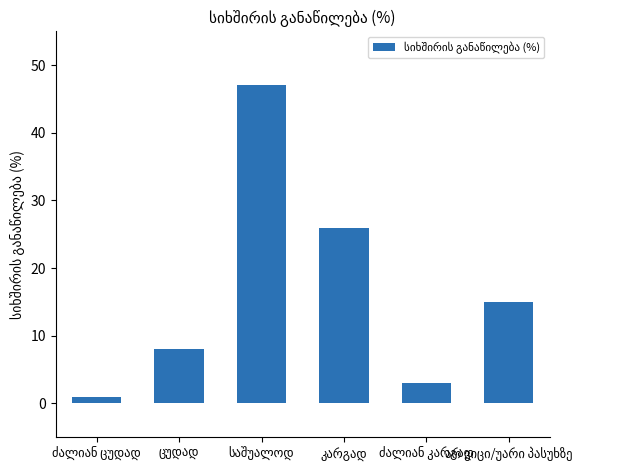

What is the maximum value shown in the chart?

47